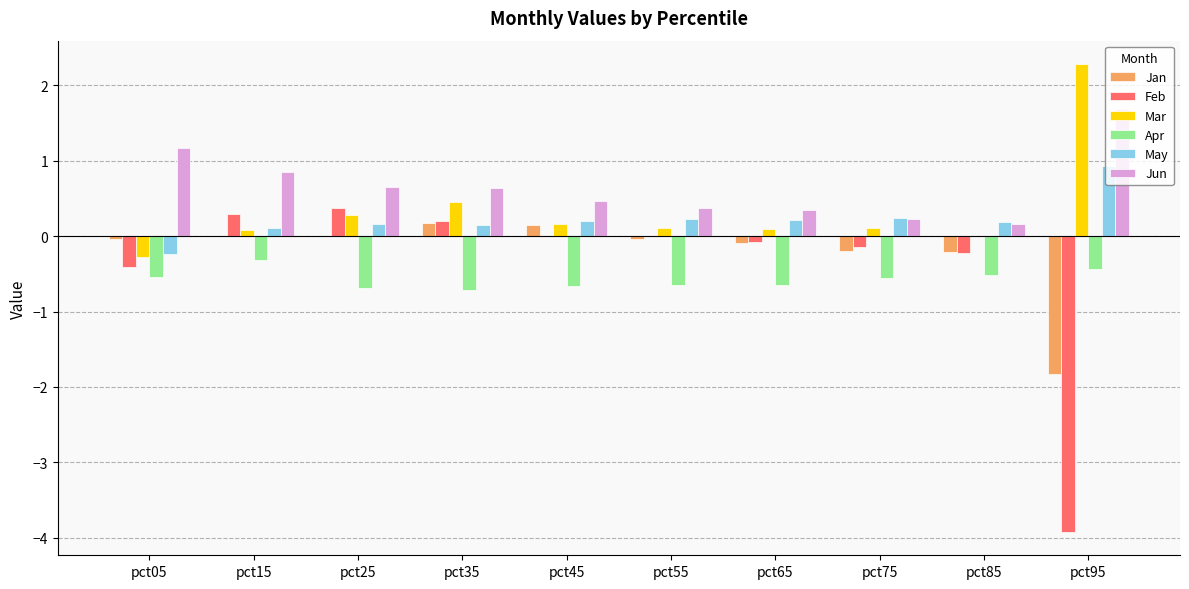

Is it true that Apr equals -0.4 at pct95?

True